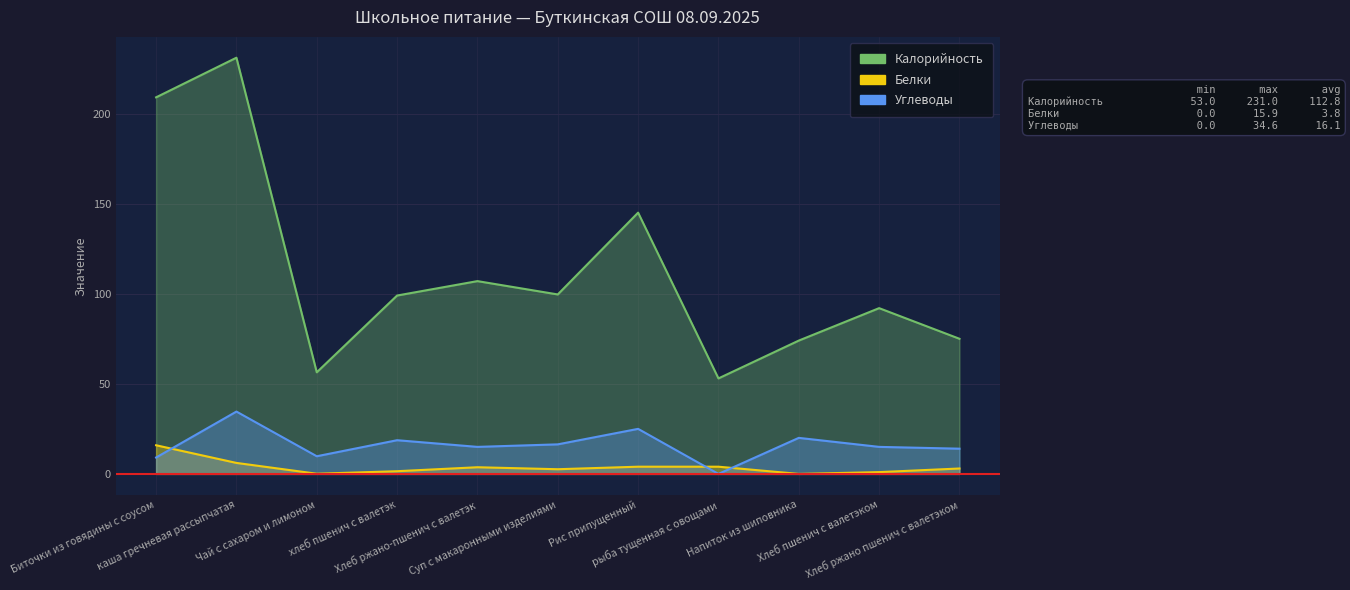

How many data points does each series have?

11